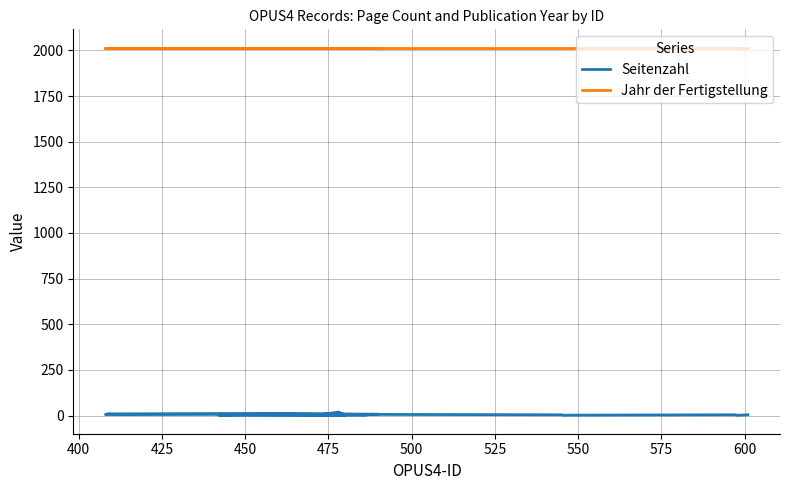

What is the average value of the Jahr der Fertigstellung series?

2015